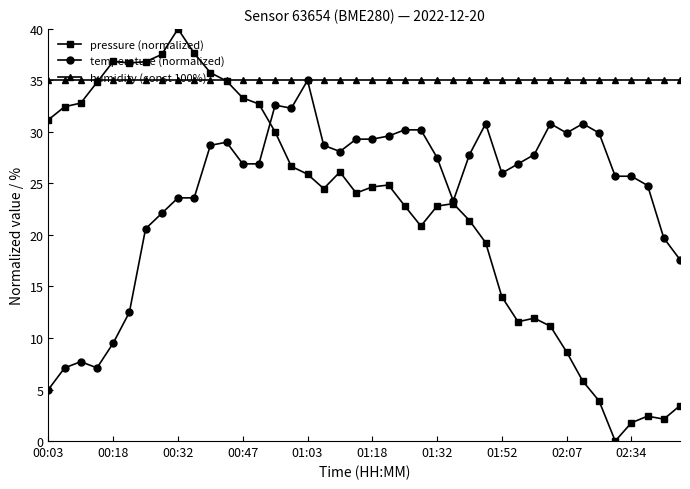

Which series has the largest total across all categories?

humidity (const 100%)